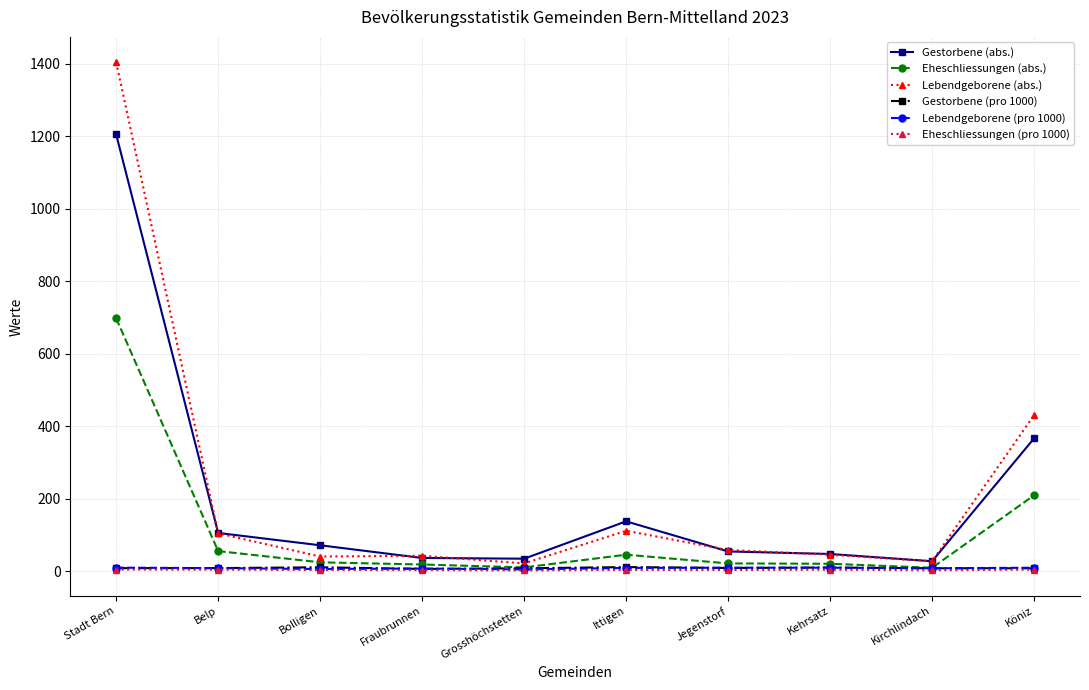

What is the minimum value shown in the chart?

2.7